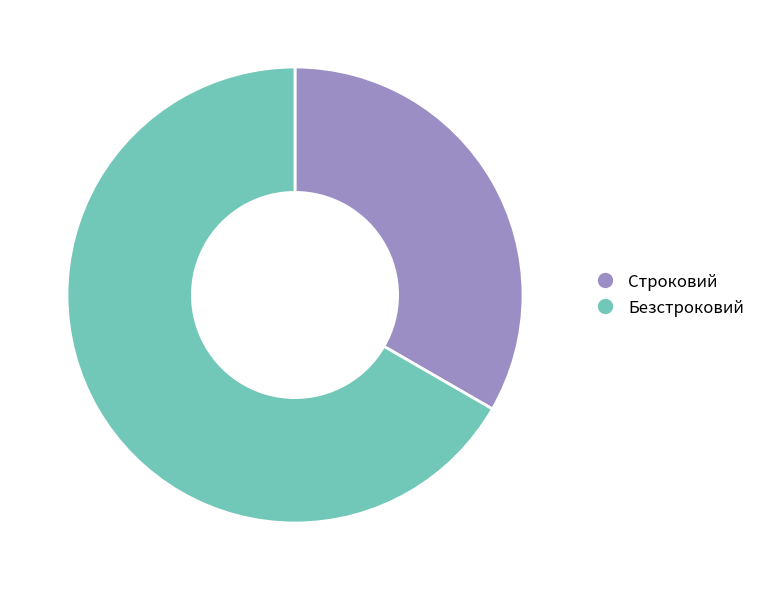

Rank the categories by value from lowest to highest.

Строковий, Безстроковий